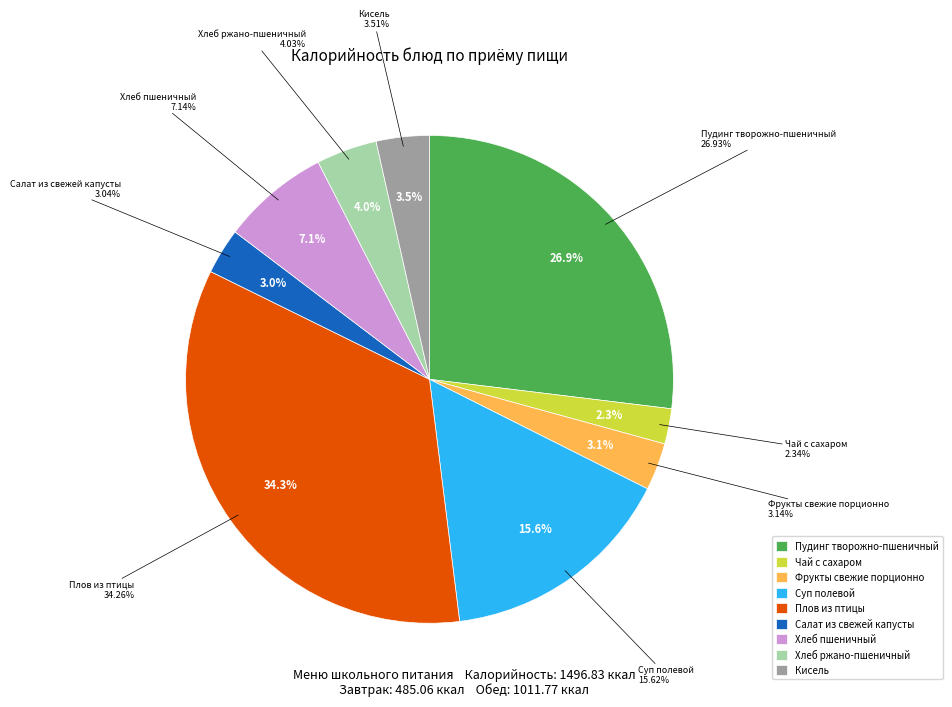

To the nearest percent, what is the combined percentage of Фрукты свежие порционно and Суп полевой?

19%